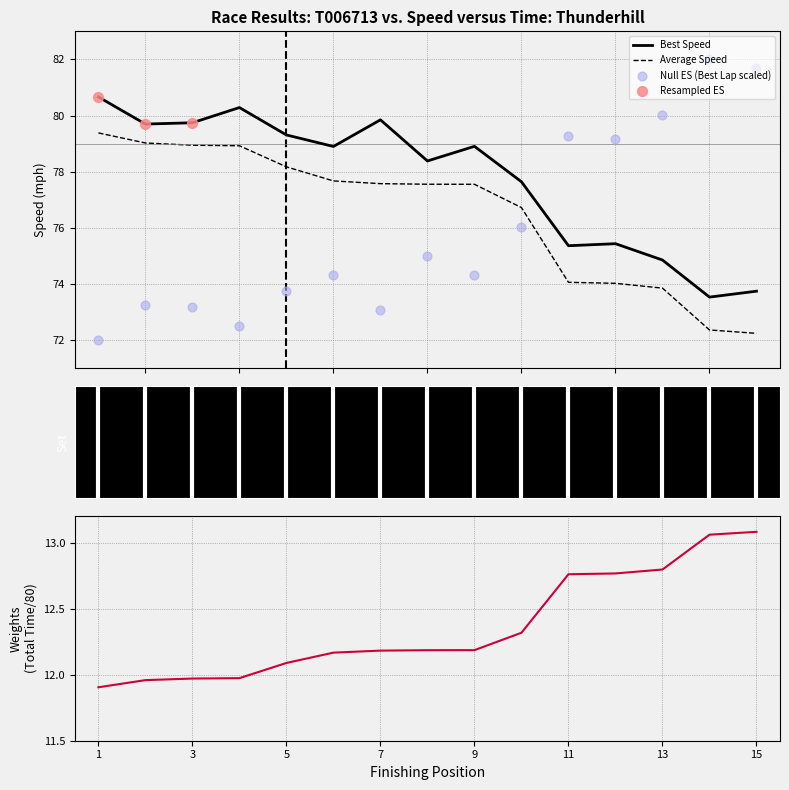

True or false: Best Speed and Average Speed intersect in this chart.

False